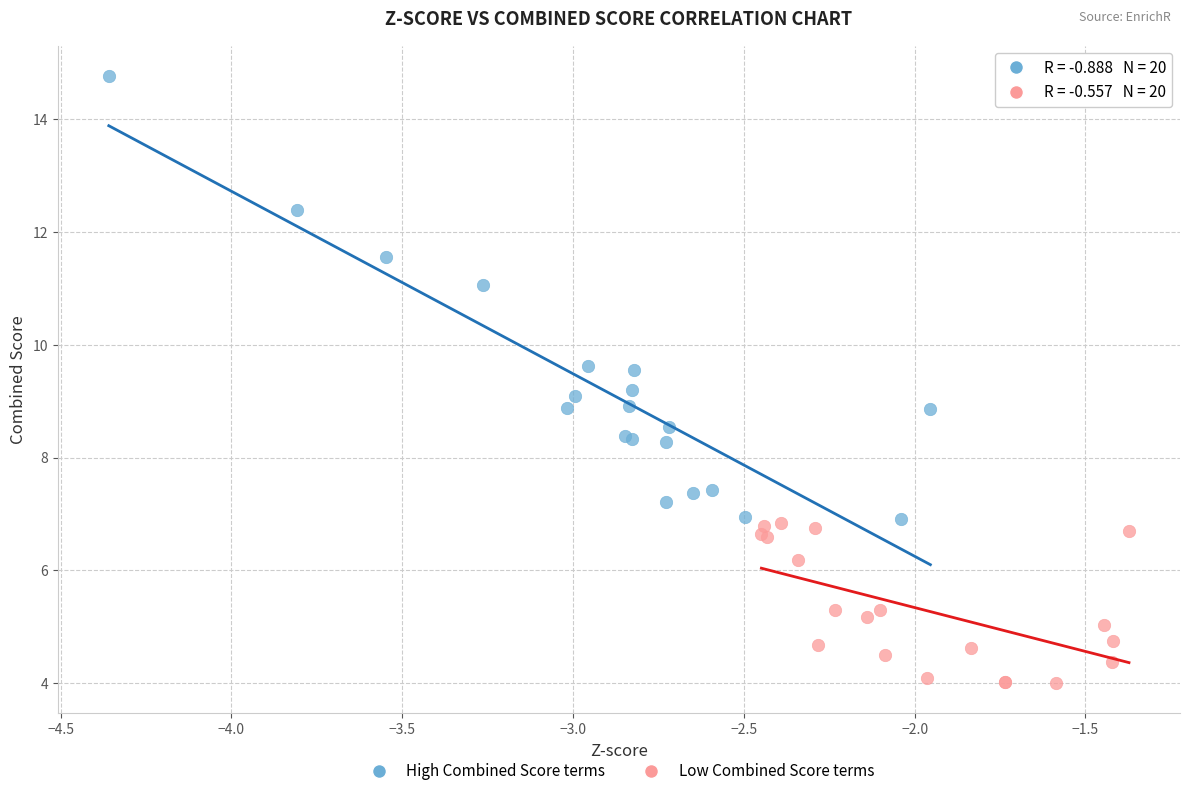

Which series has the largest Y range (max minus min)?

High Combined Score terms